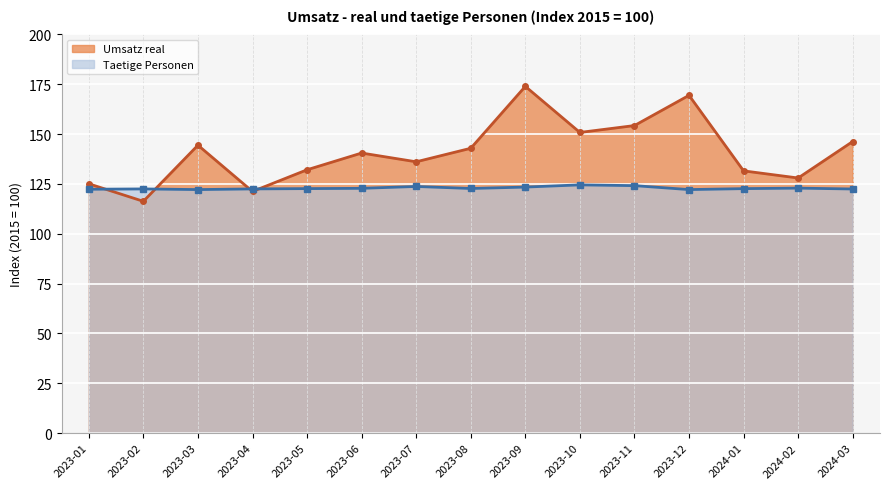

The Umsatz real series shows 89.0 at 2023-07. True or false?

False